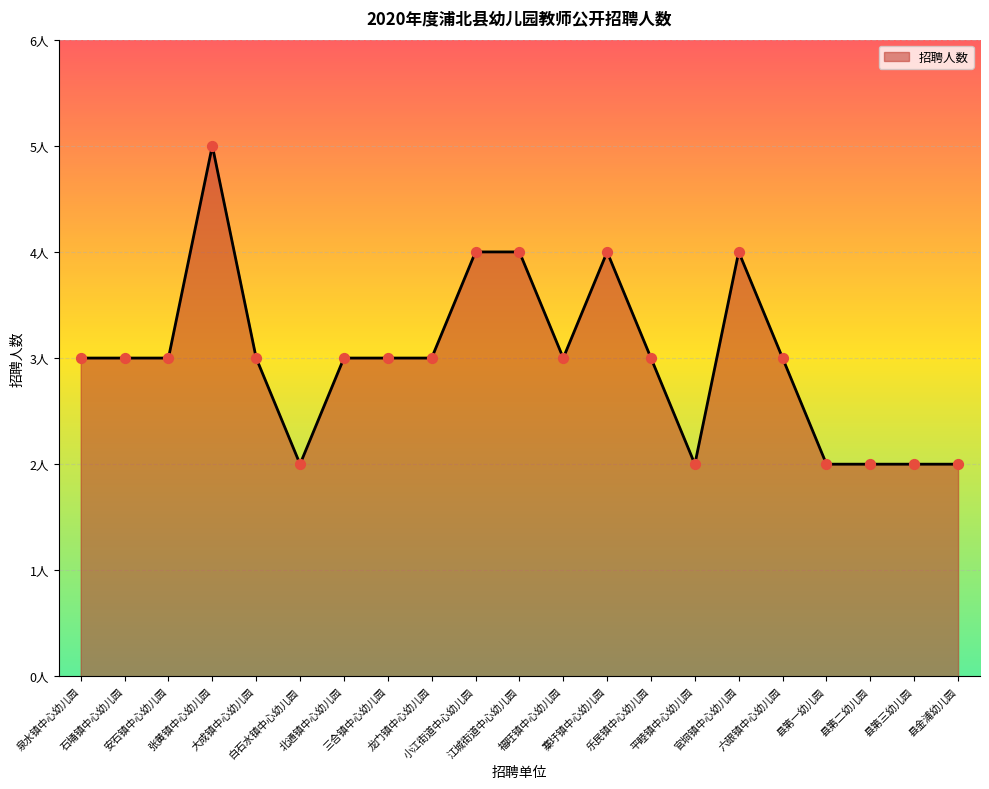

Between 石埇镇中心幼儿园 and 福旺镇中心幼儿园, which is larger?

石埇镇中心幼儿园